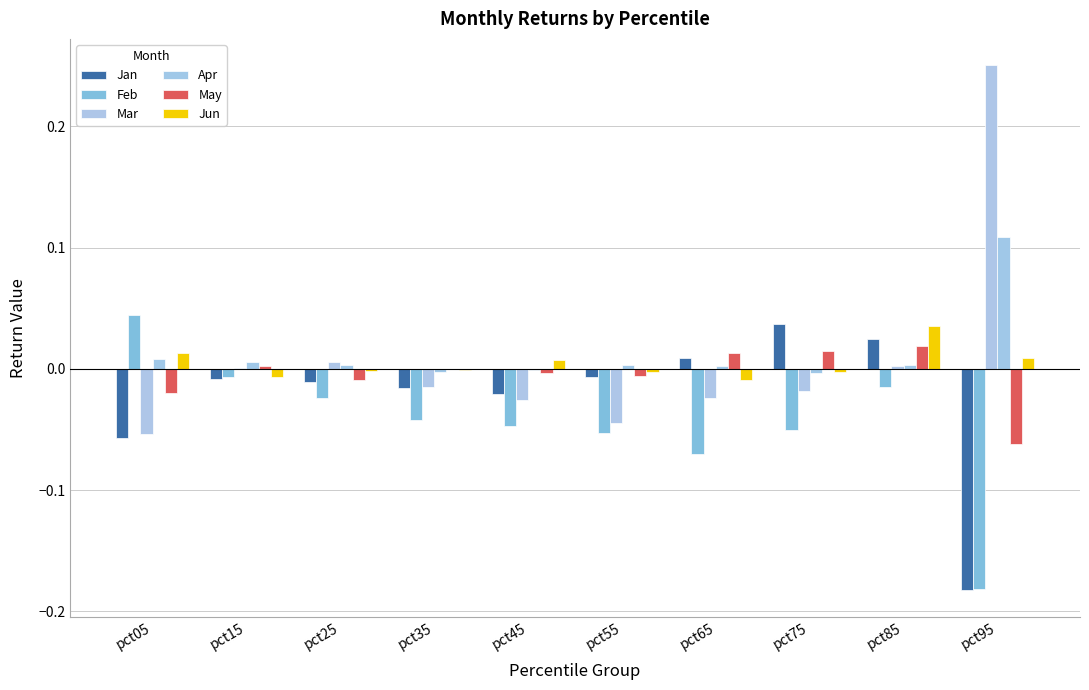

What is the difference between the maximum and minimum values in the Mar series?

0.3